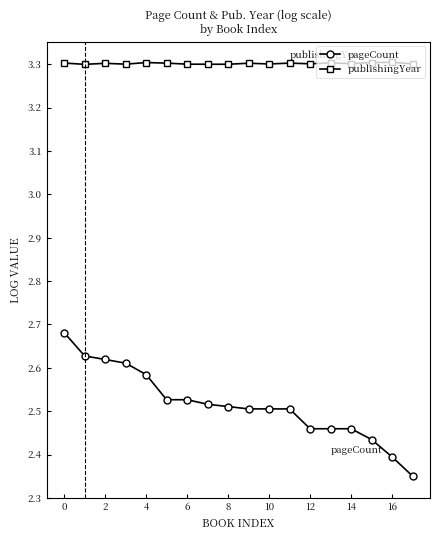

At how many categories does at least one series exceed 2?

18